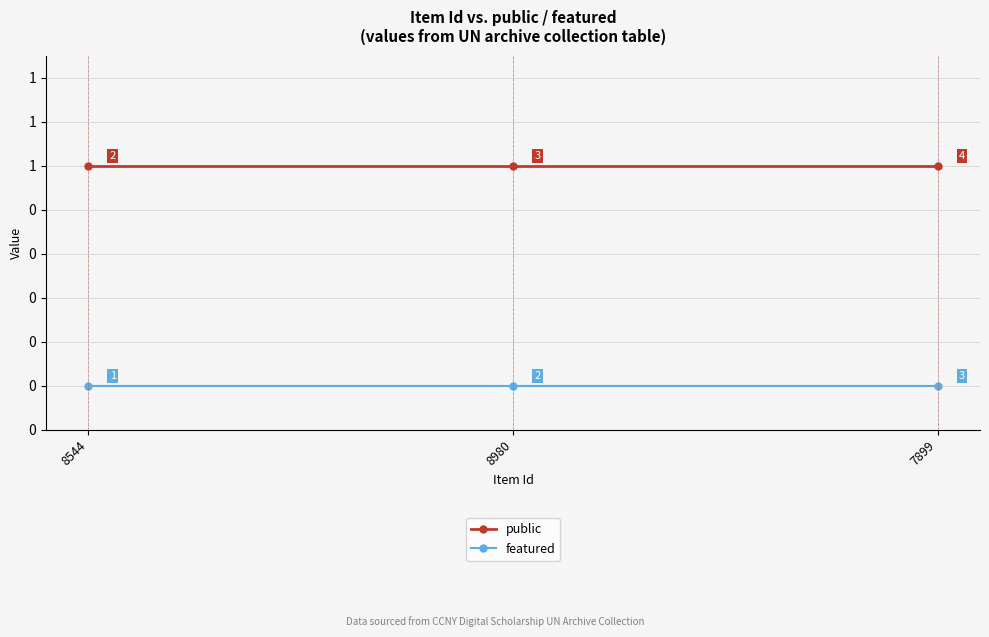

What are all the series names shown in the legend?

public, featured